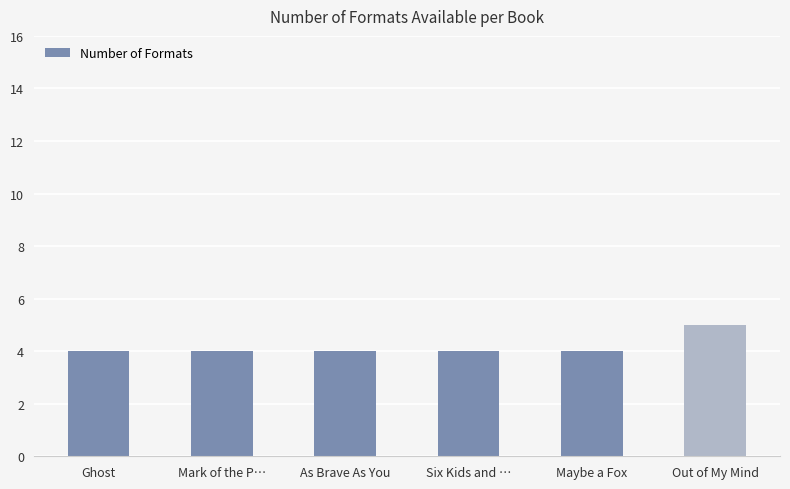

Reading left to right, transcribe all the data shown in this chart.

Ghost=4	Mark of the P…=4	As Brave As You=4	Six Kids and …=4	Maybe a Fox=4	Out of My Mind=5